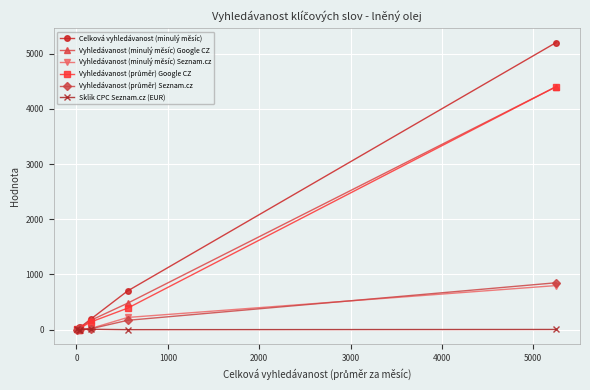

Which series has the widest spread of values?

Celková vyhledávanost (minulý měsíc)